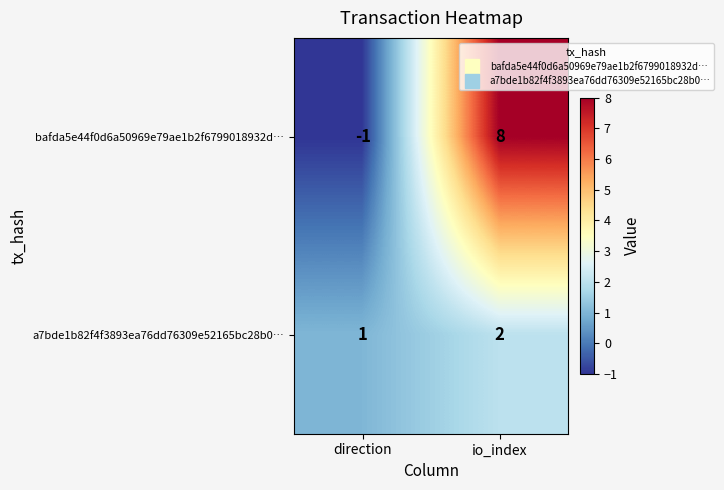

What is the sum of all bafda5e44f0d6a50969e79ae1b2f6799018932d… values?

7